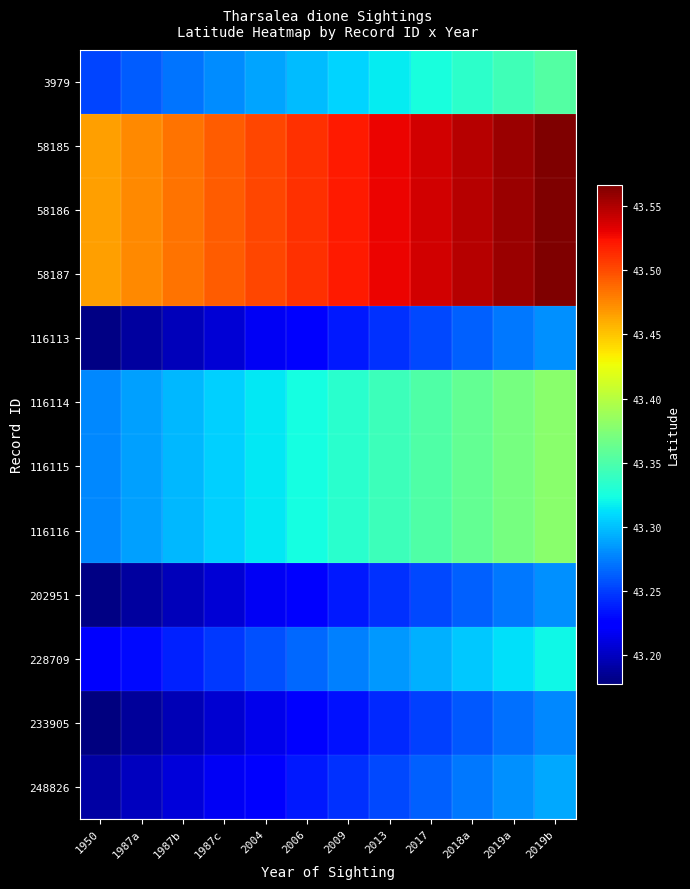

Rank the series by their maximum value, from highest to lowest.

58185, 58186, 58187, 116114, 116115, 116116, 3979, 228709, 248826, 116113, 202951, 233905